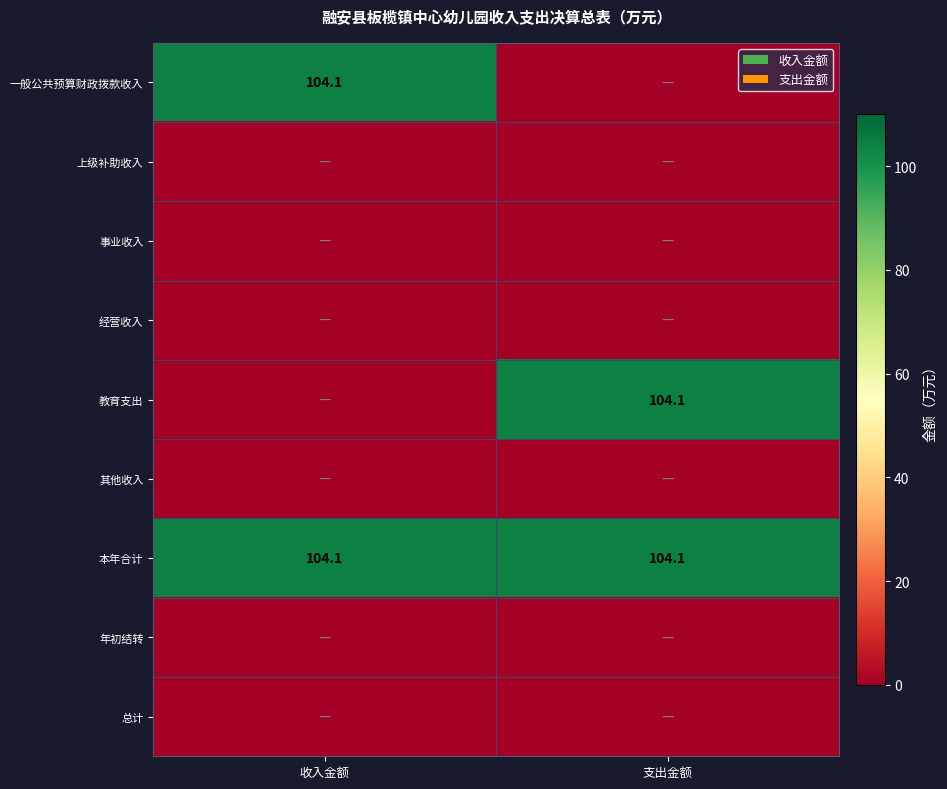

True or false: 教育支出 has a value of 104.1 at 支出金额.

True